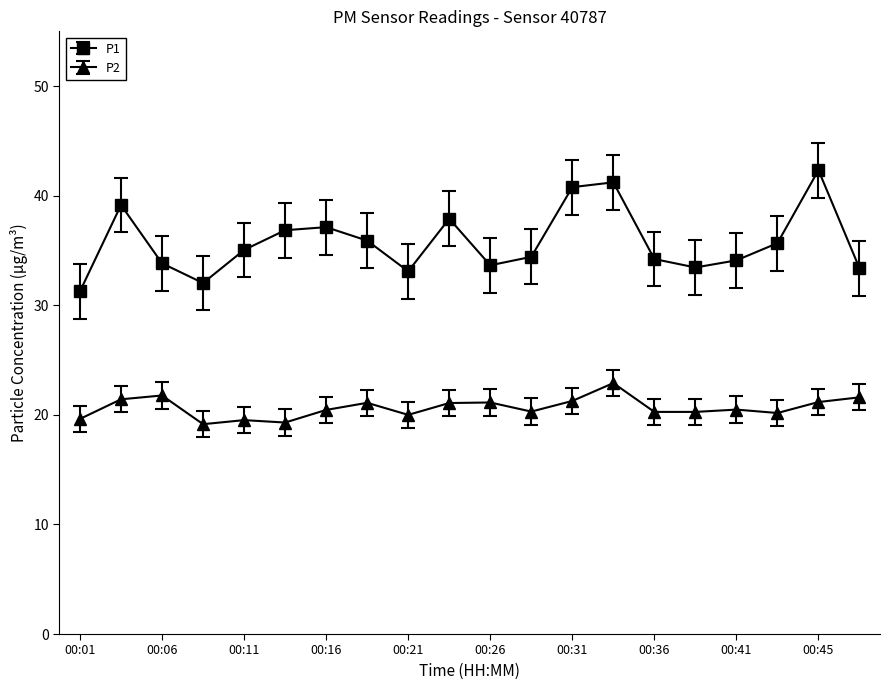

List the series in order of their overall mean, lowest first.

P2, P1